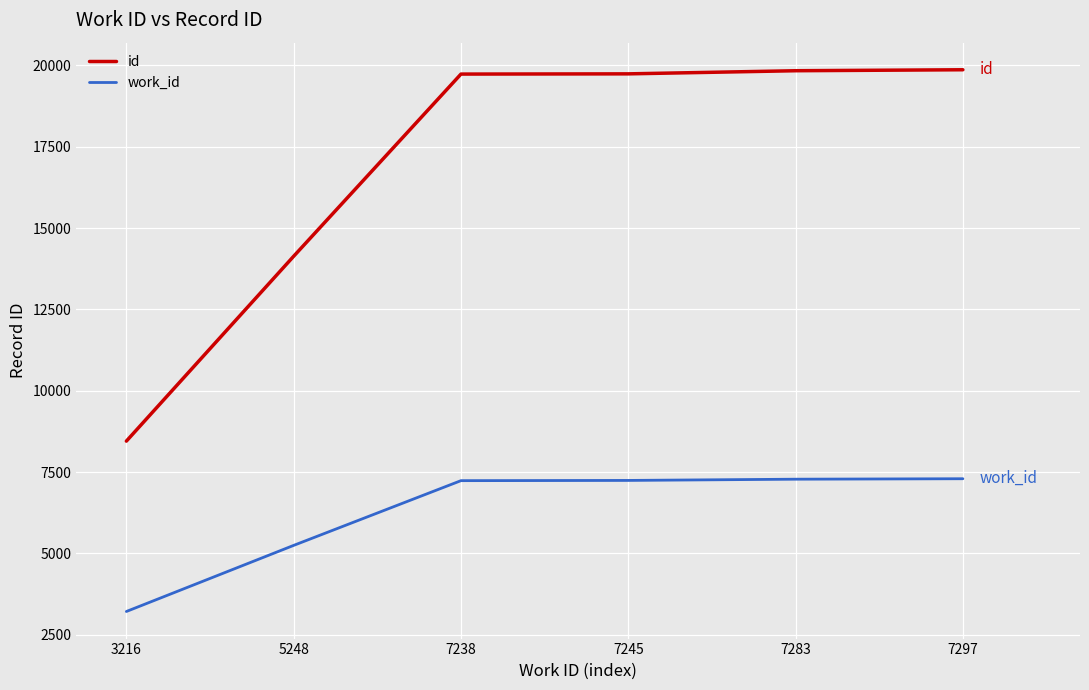

What is the total value across all series at 3216?

11669